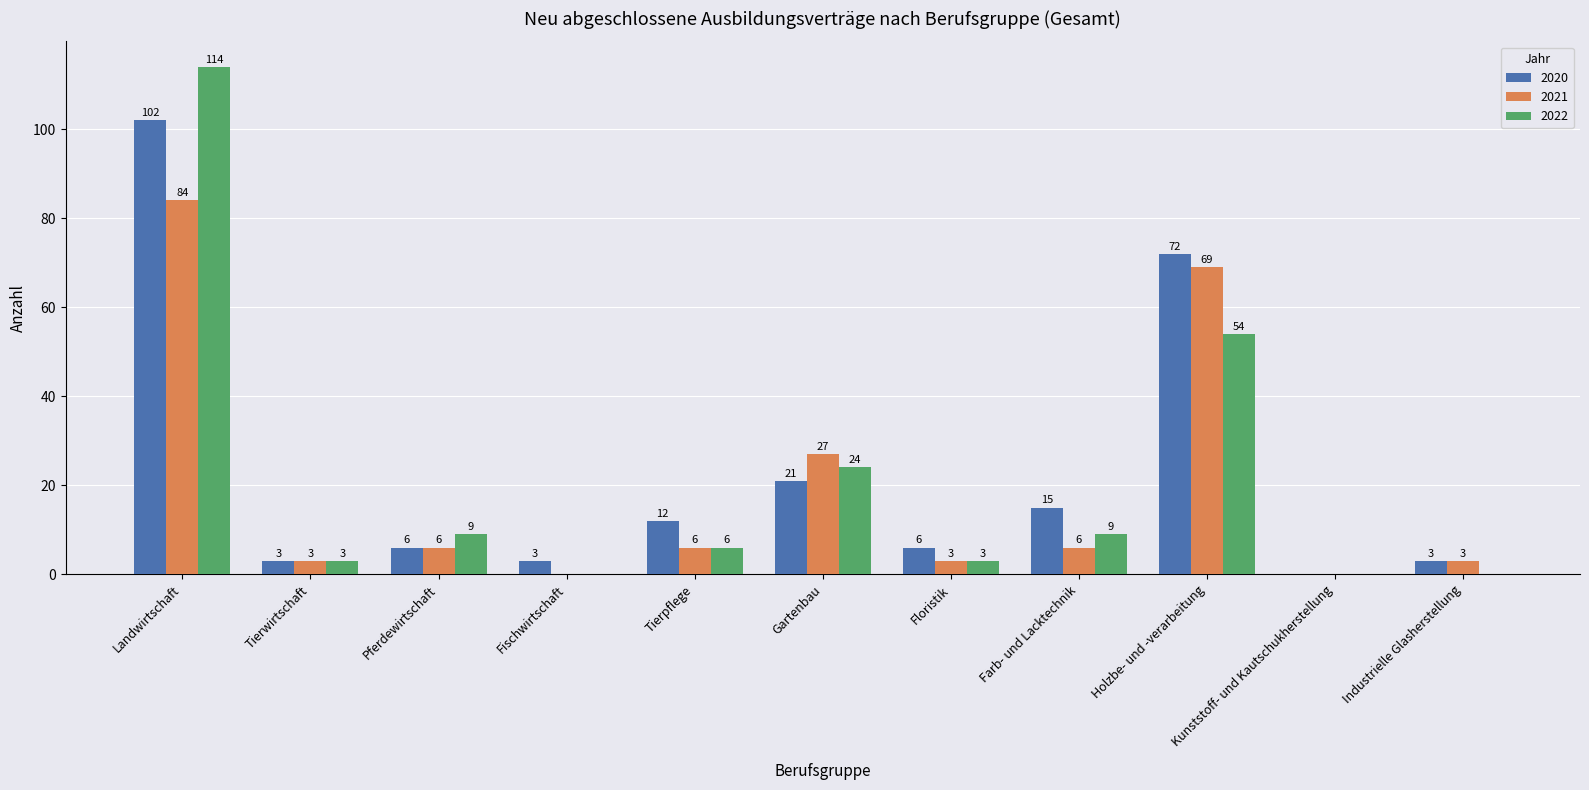

Reading left to right, transcribe all the data shown in this chart.

2020: 102	3	6	3	12	21	6	15	72	0	3
2021: 84	3	6	0	6	27	3	6	69	0	3
2022: 114	3	9	0	6	24	3	9	54	0	0